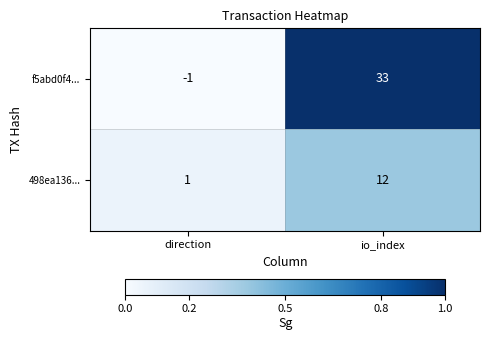

Reading right to left, transcribe all the data shown in this chart.

f5abd0f4...: io_index=33	direction=-1
498ea136...: io_index=12	direction=1